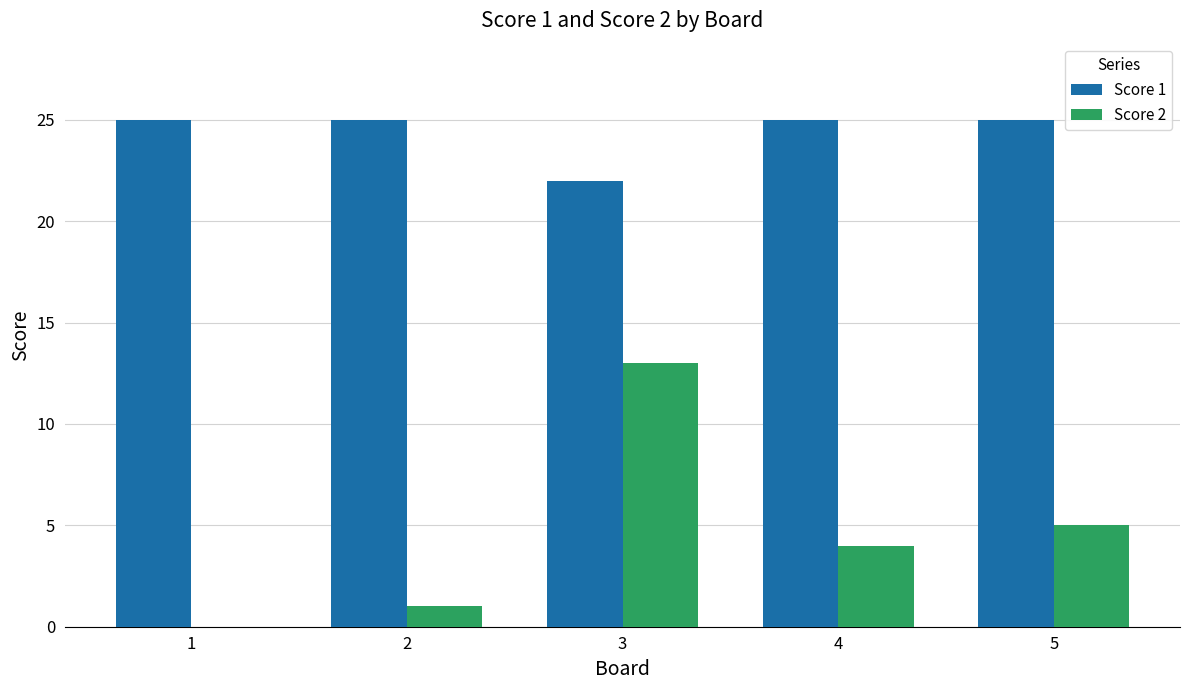

At which label does Score 2 reach its peak?

3